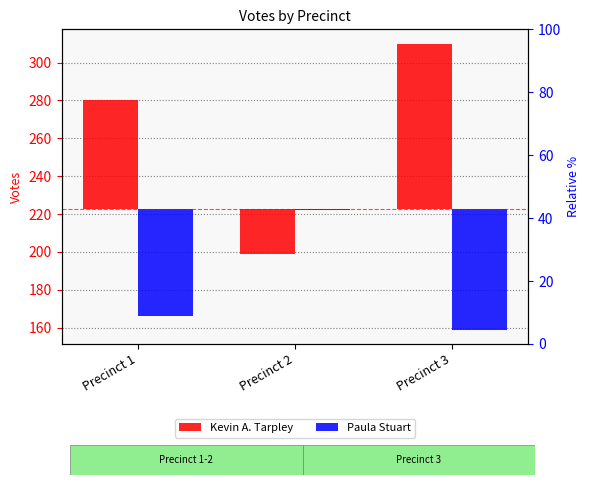

What is the approximate value of Kevin A. Tarpley at Precinct 2?

-23.7